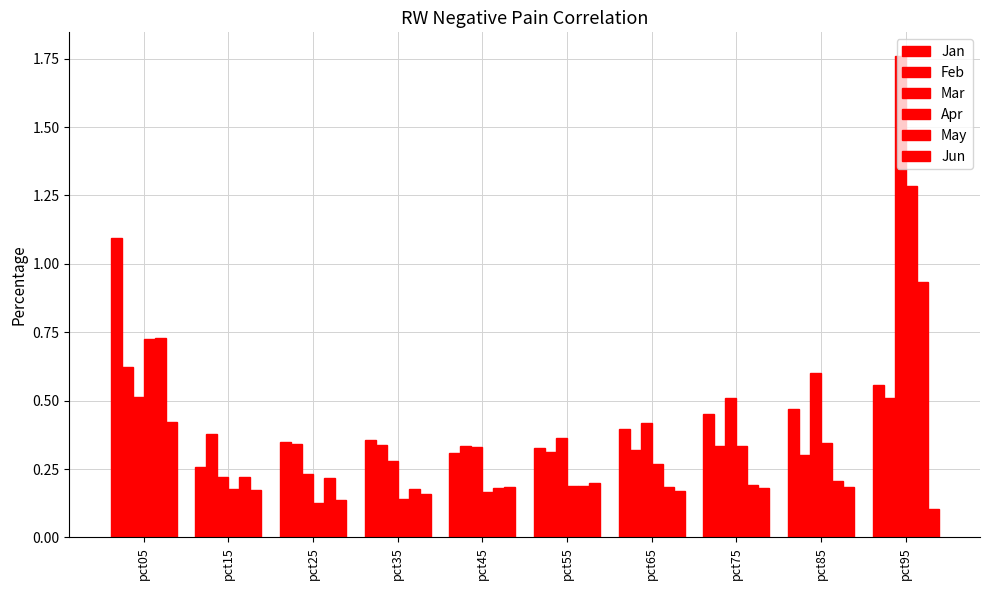

At how many categories does at least one series exceed 0?

10